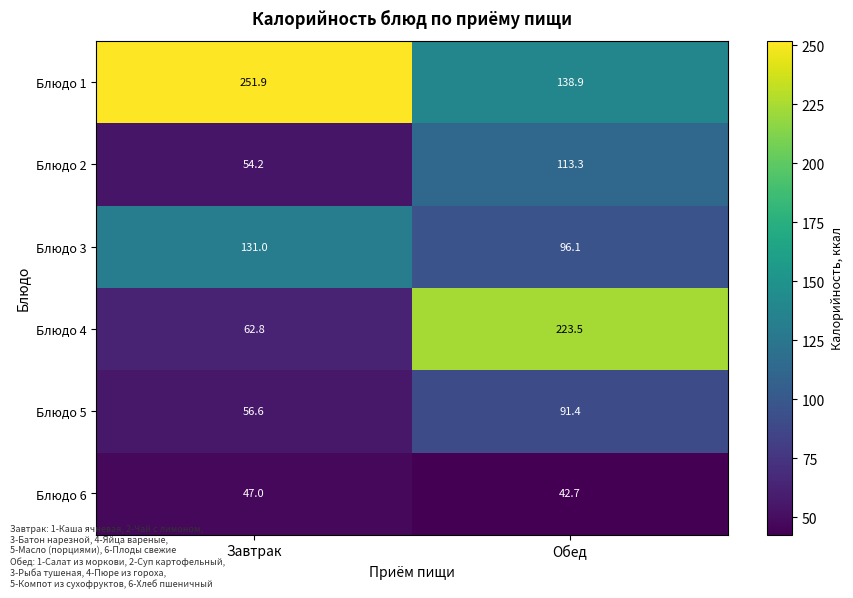

Which series has the largest range (max minus min)?

Блюдо 4